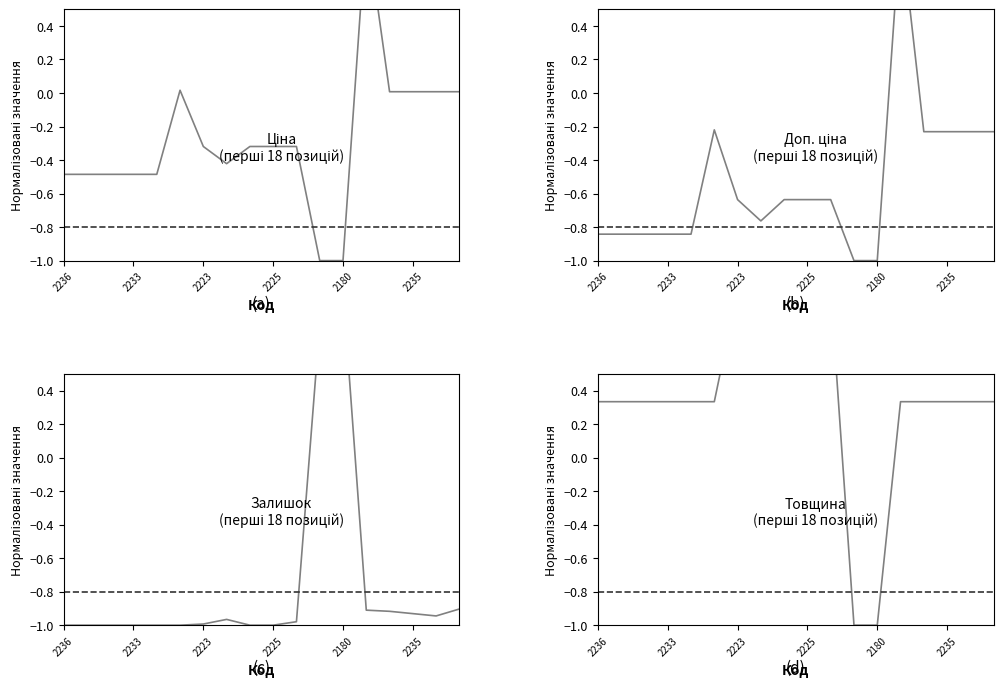

What is the total value across all series at 17?

-0.8